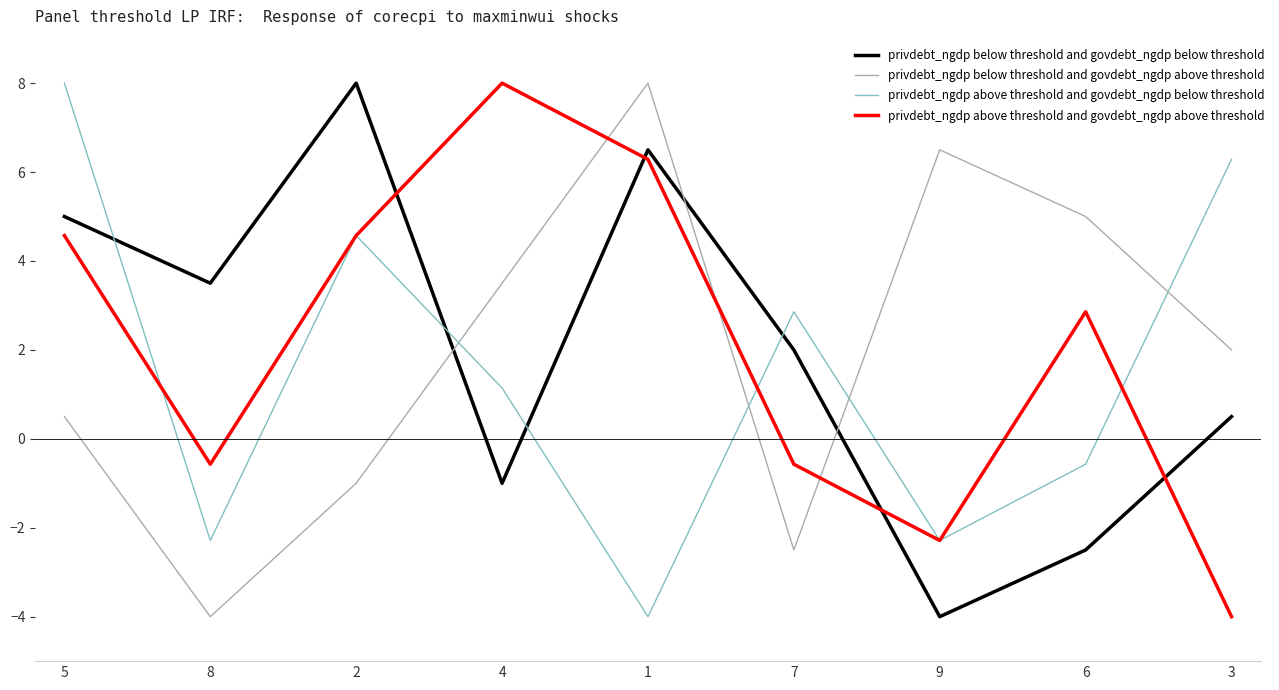

Where is the first local maximum for privdebt_ngdp below threshold and govdebt_ngdp above threshold?

1